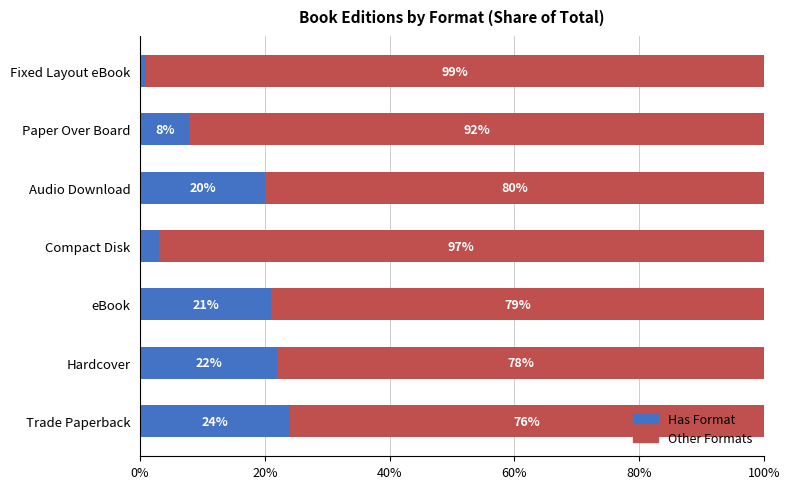

What is the total value across all series at Paper Over Board?

100